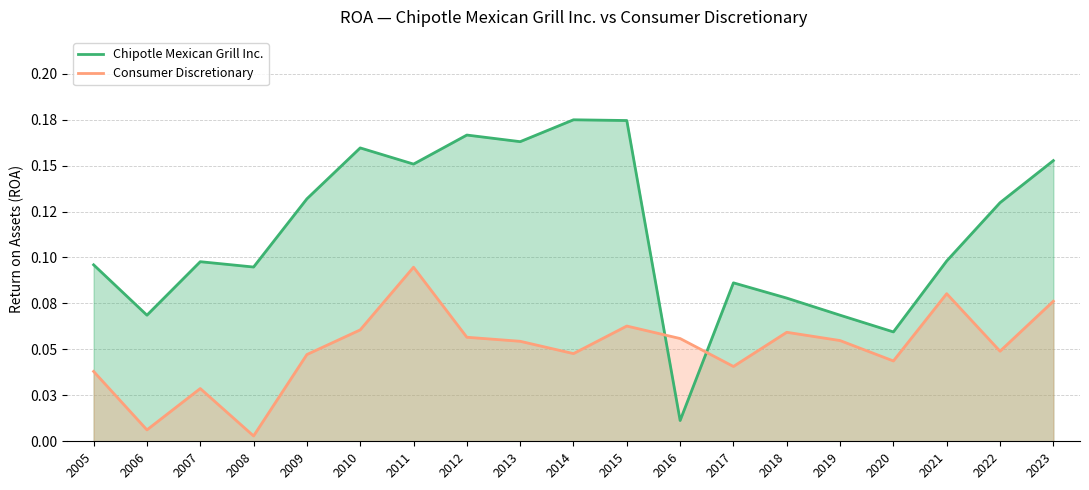

What is the difference between the highest and lowest values at 2009?

0.1